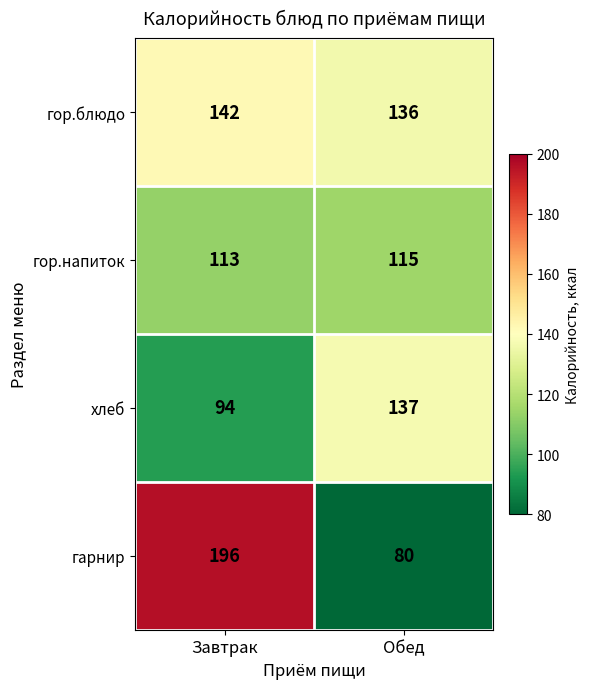

At Обед, list the series in order from largest to smallest.

хлеб, гор.блюдо, гор.напиток, гарнир